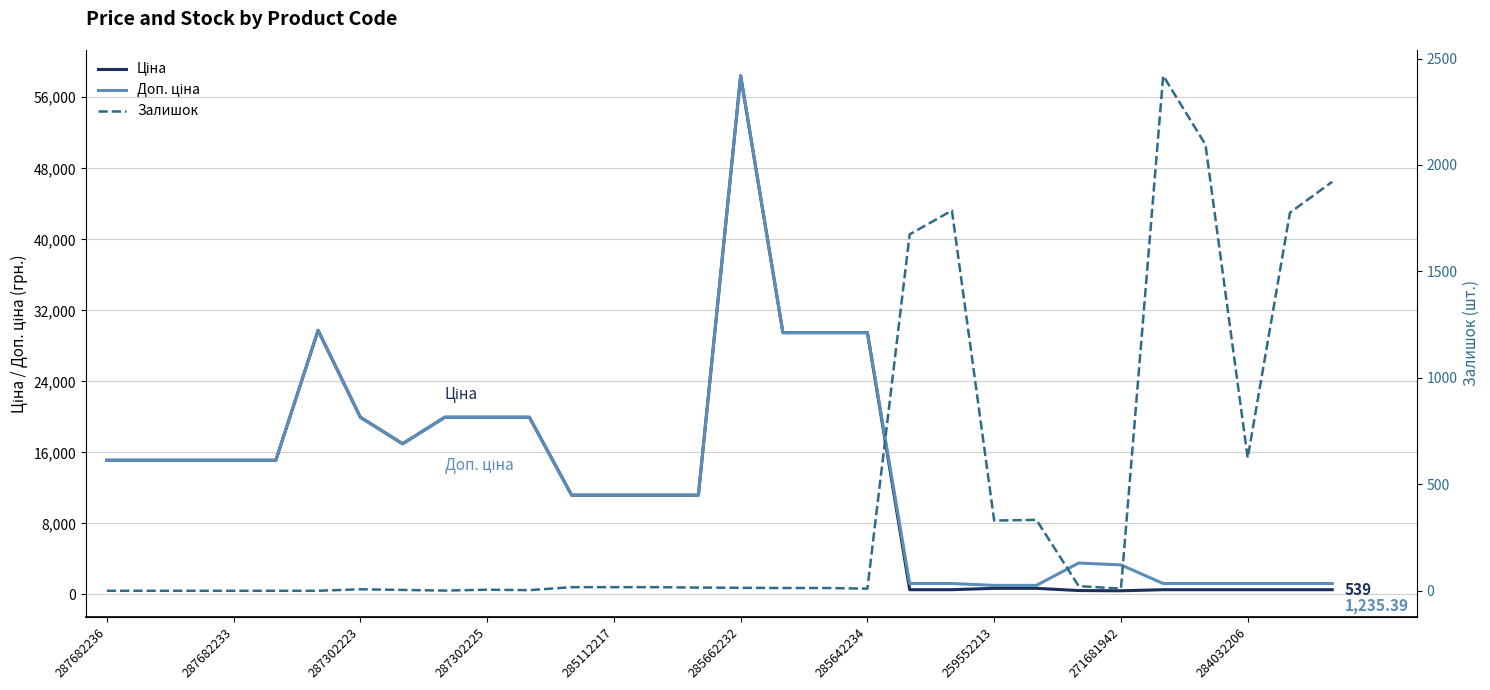

At how many categories does at least one series exceed 41379?

1